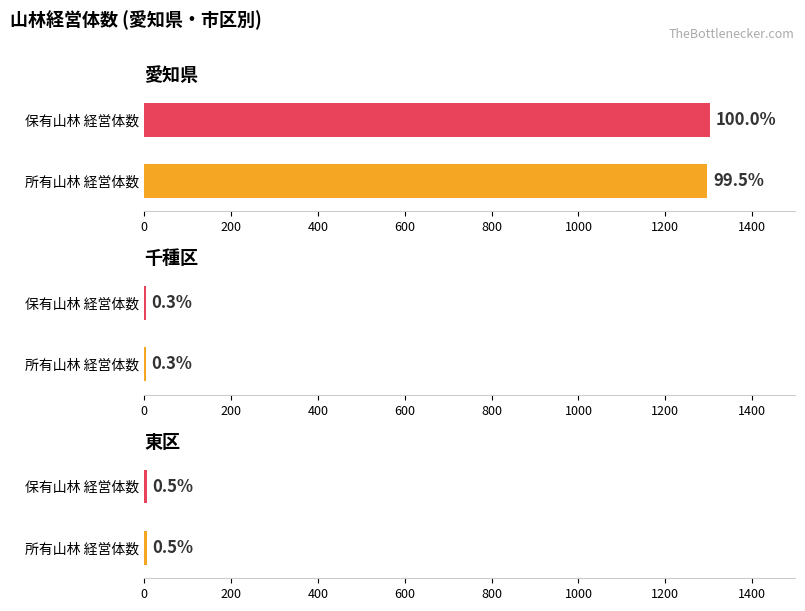

What value does the 所有山林_経営体数 series have at 東区?

6